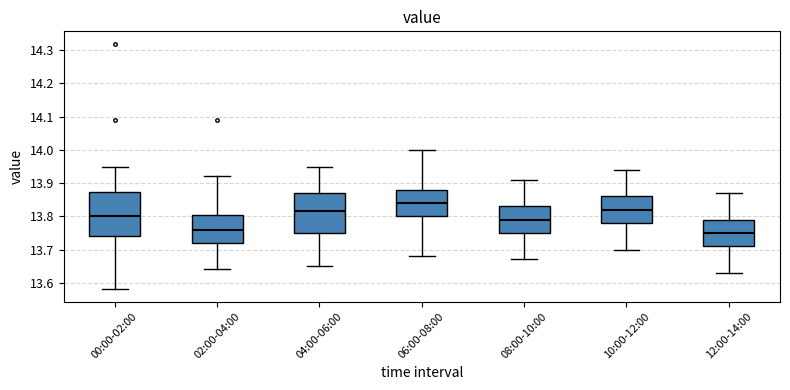

Reading left to right, transcribe this box plot: for each box, give where its median line is, the range the box spans, and where its two whiskers end, as read against the y-axis. The values are not printed on the chart, so give them approximately, as read against the axis.

00:00-02:00: median 13.80, box 13.74 to 13.87, whiskers 13.58 to 13.95
02:00-04:00: median 13.76, box 13.72 to 13.80, whiskers 13.64 to 13.92
04:00-06:00: median 13.82, box 13.75 to 13.87, whiskers 13.65 to 13.95
06:00-08:00: median 13.84, box 13.80 to 13.88, whiskers 13.68 to 14.00
08:00-10:00: median 13.79, box 13.75 to 13.83, whiskers 13.67 to 13.91
10:00-12:00: median 13.82, box 13.78 to 13.86, whiskers 13.70 to 13.94
12:00-14:00: median 13.75, box 13.71 to 13.79, whiskers 13.63 to 13.87